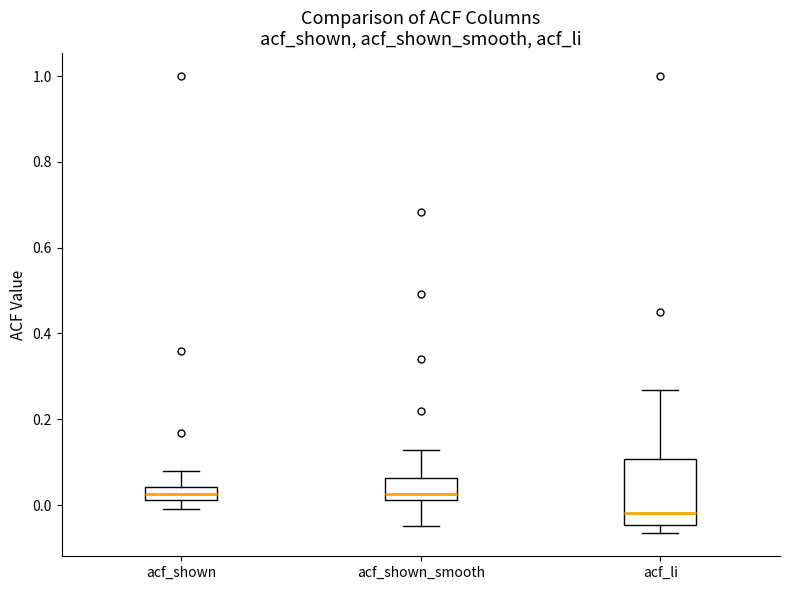

Which box is the tallest, from its lower edge to its upper edge?

acf_li